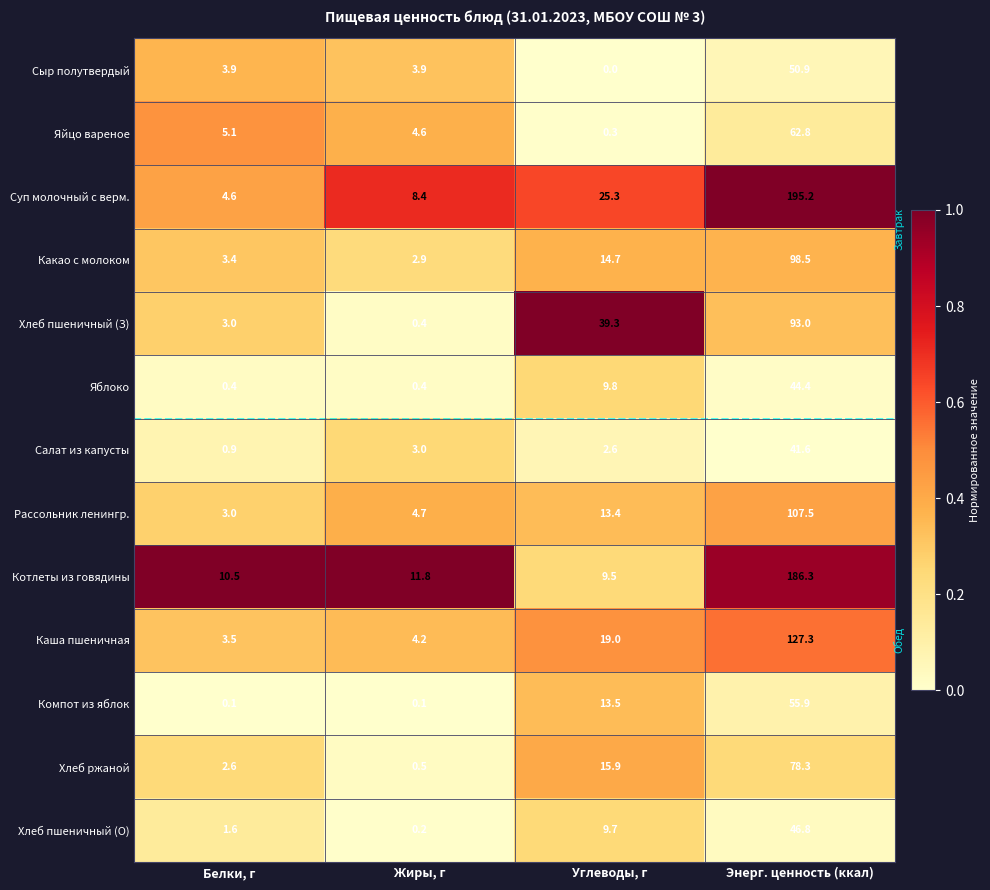

The Каша пшеничная series shows 19.0 at Углеводы, г. True or false?

True